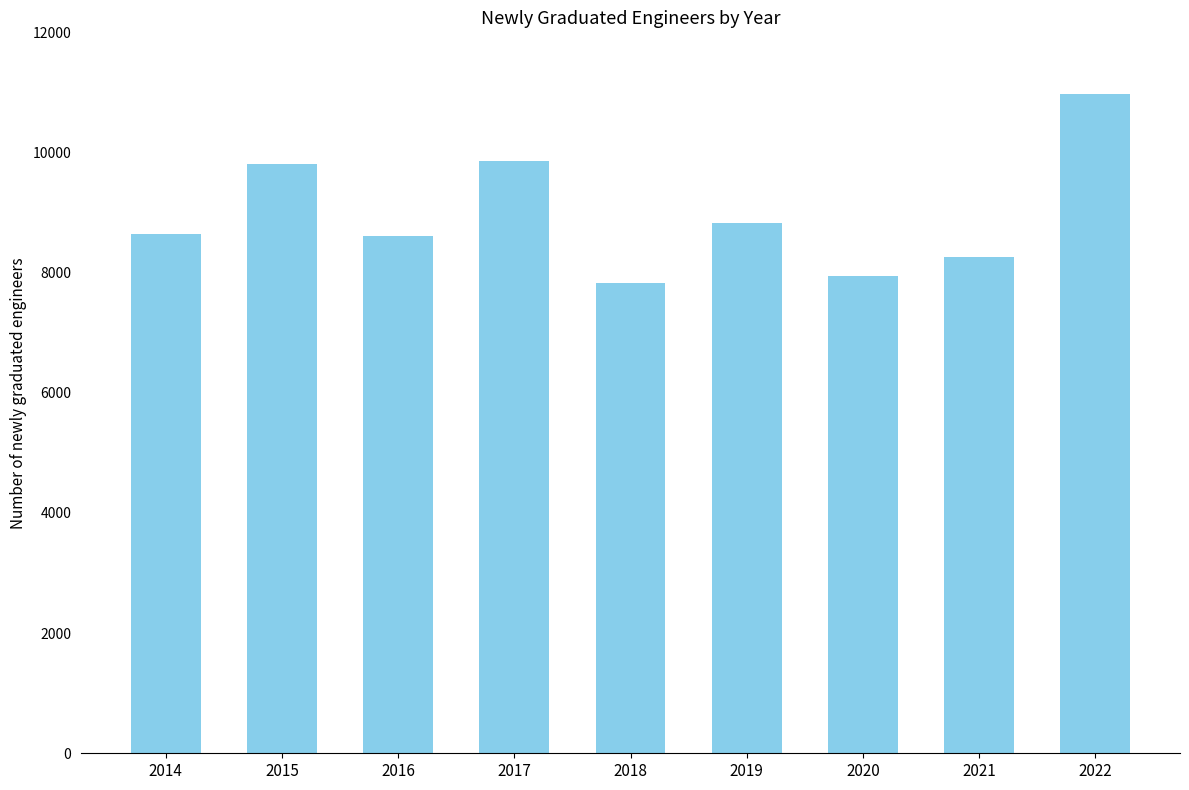

What is the value of the 9th bar from the left?

10979